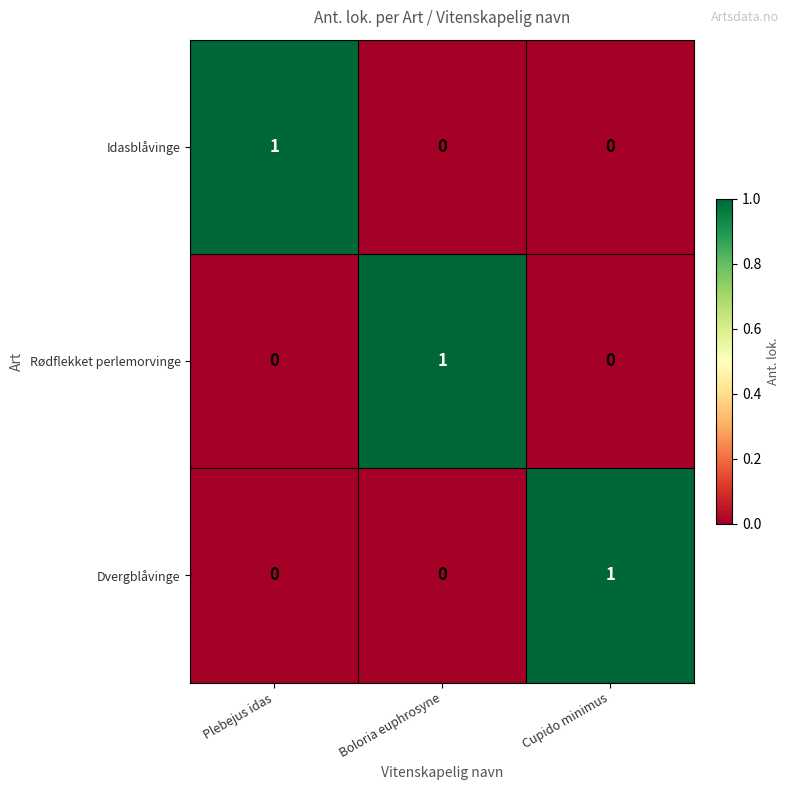

How many distinct data groups are displayed?

3